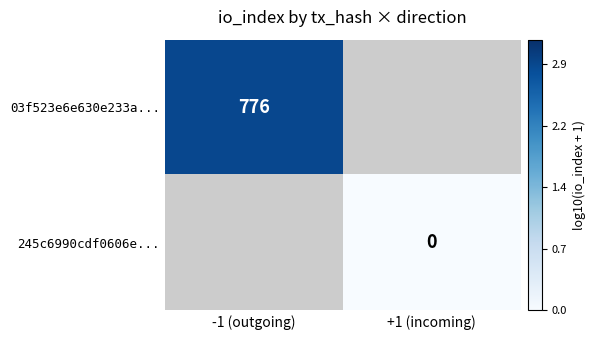

Which has a higher value, +1 (incoming) or -1 (outgoing)?

-1 (outgoing)